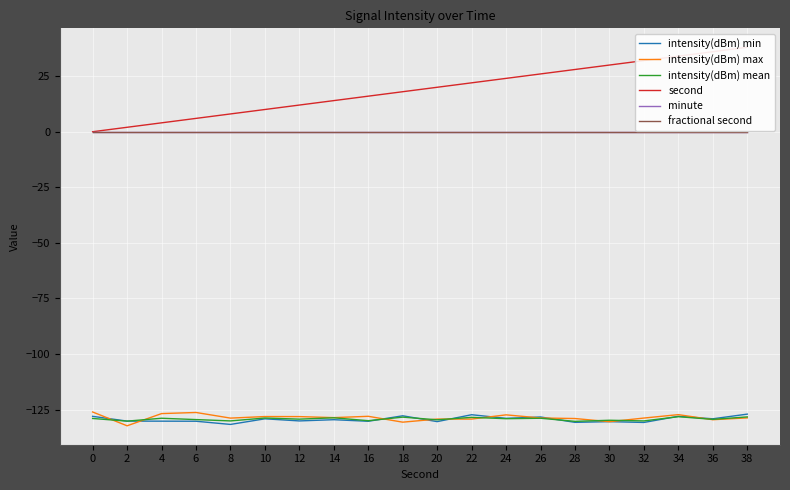

Which series ends up on top after the final intersection of intensity(dBm) min and intensity(dBm) max?

intensity(dBm) min